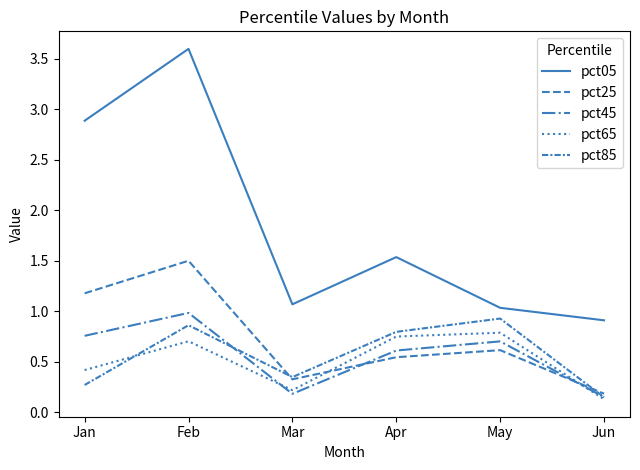

What value does the pct25 series have at May?

0.6